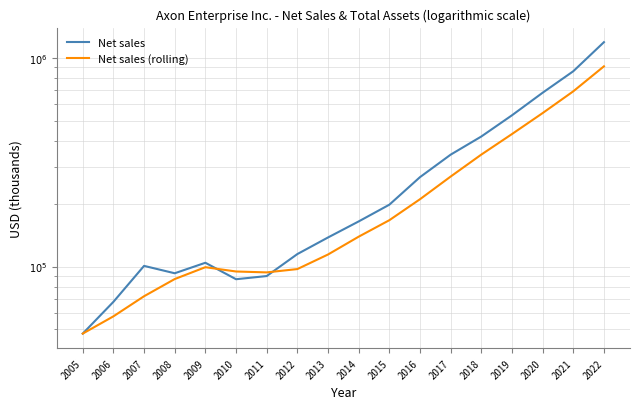

What is the difference between the maximum and minimum values in the Net sales series?

1142241.0